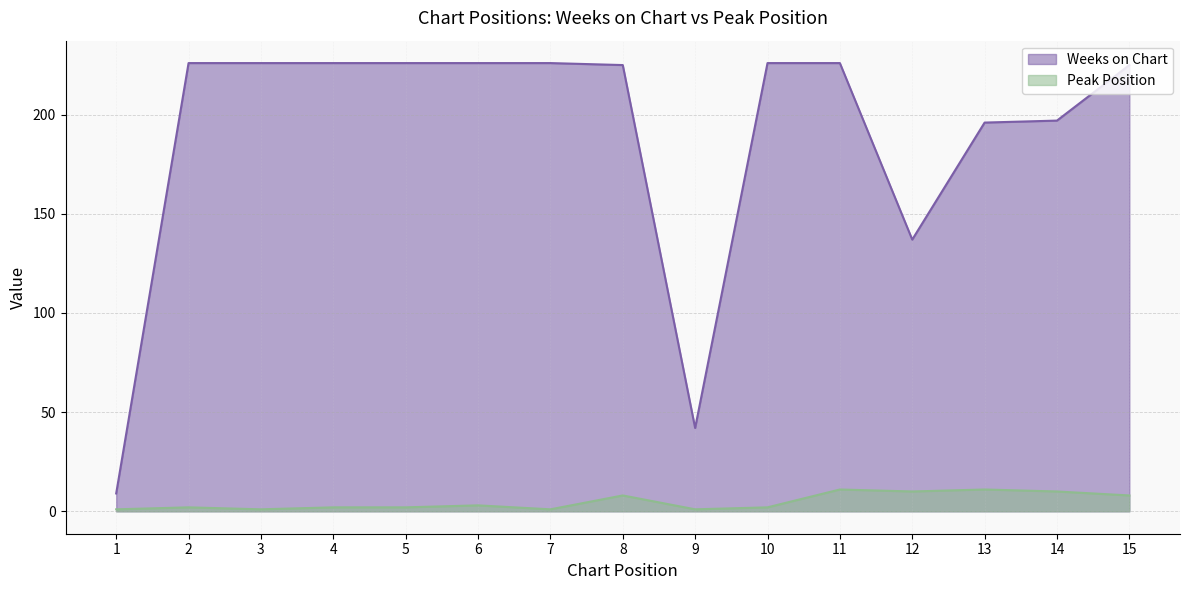

Which category has the highest value across all series?

2